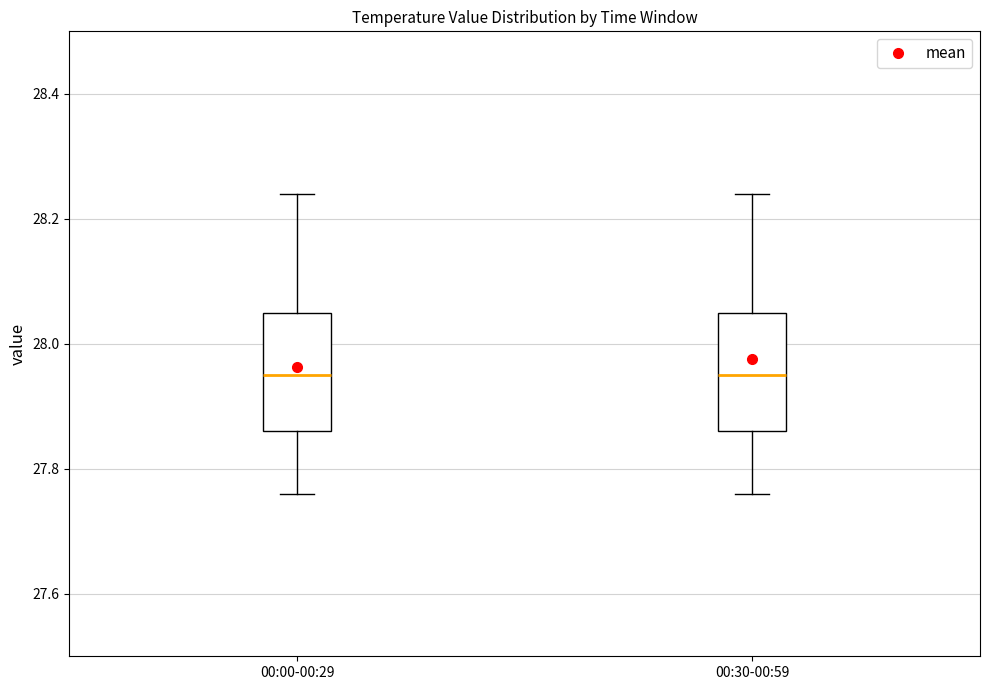

Where is the upper edge of the box for 00:00-00:29 on the y-axis? The values are not printed on the chart, so give them approximately, as read against the axis.

28.06